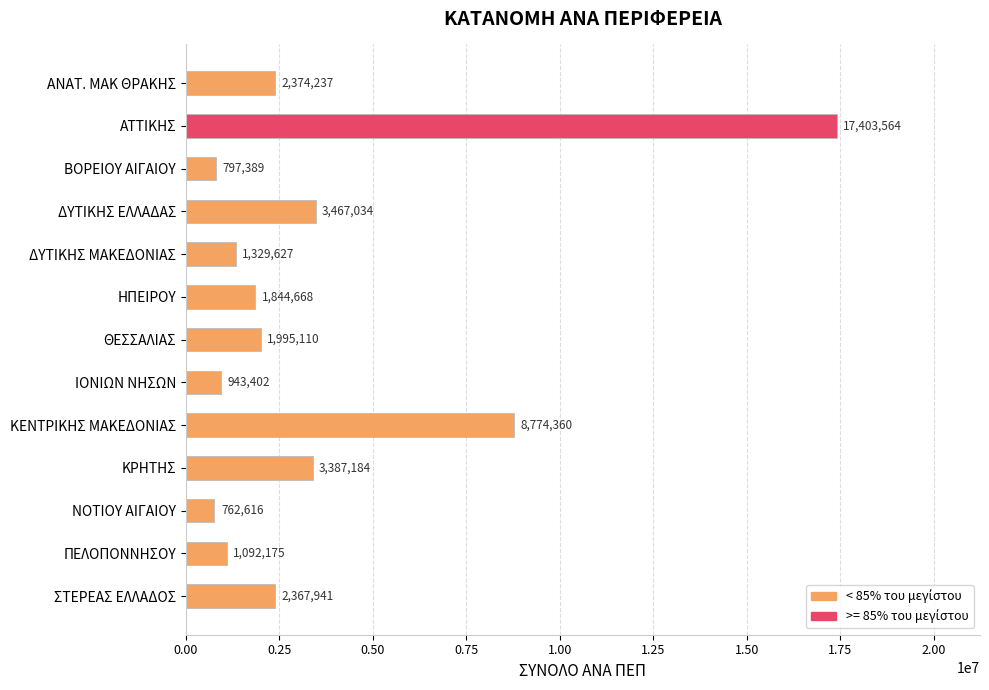

At which label is the value closest to 9083090?

ΚΕΝΤΡΙΚΗΣ ΜΑΚΕΔΟΝΙΑΣ